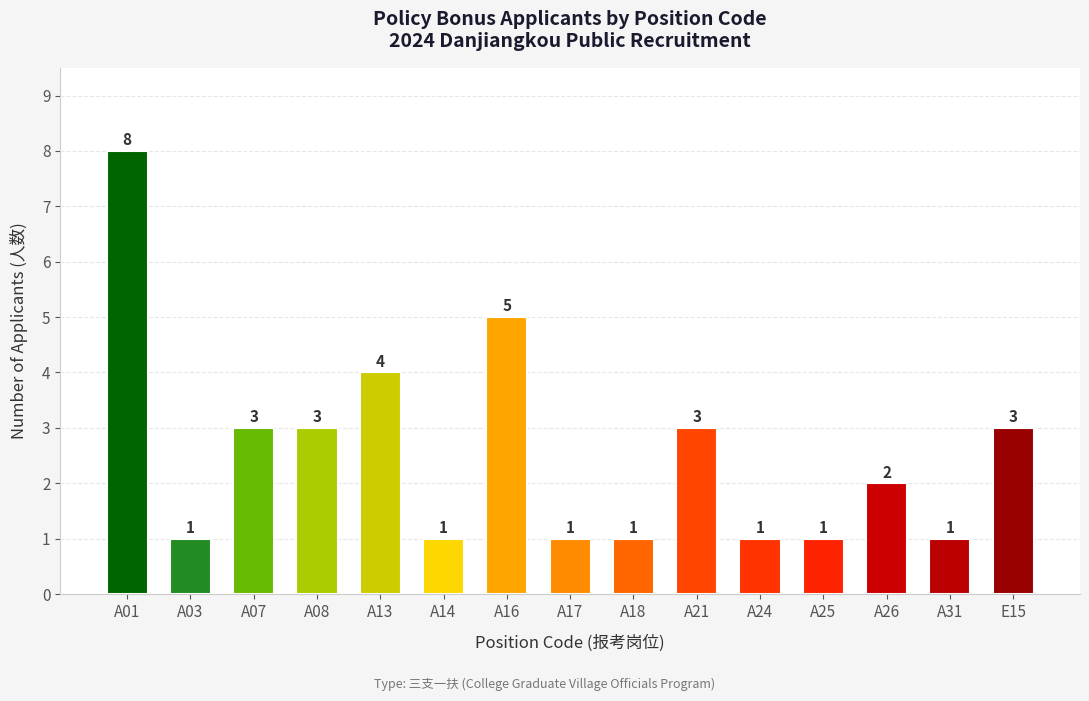

How many data points are less than 2?

7